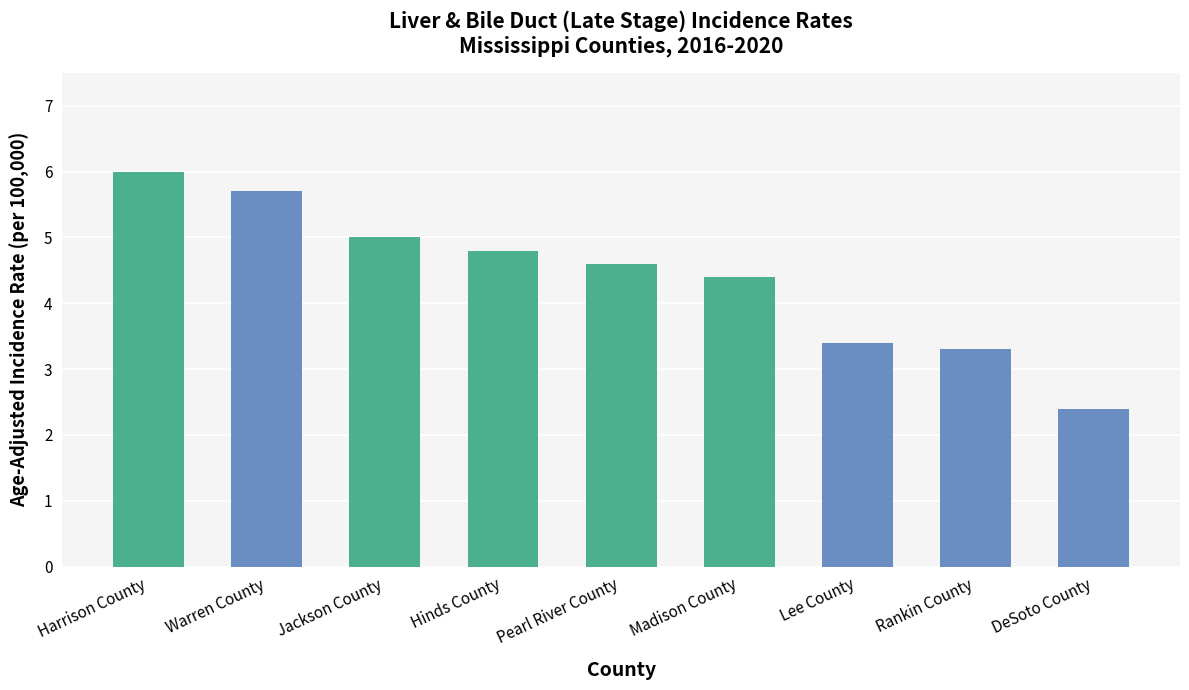

At which category does the chart reach its minimum across all series?

DeSoto County